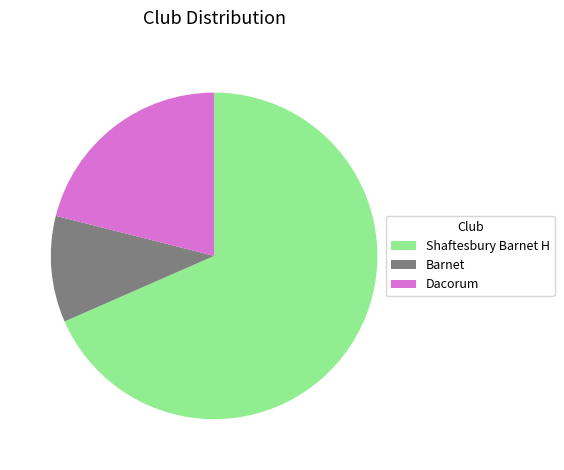

True or false: Barnet accounts for 37% of the total.

False